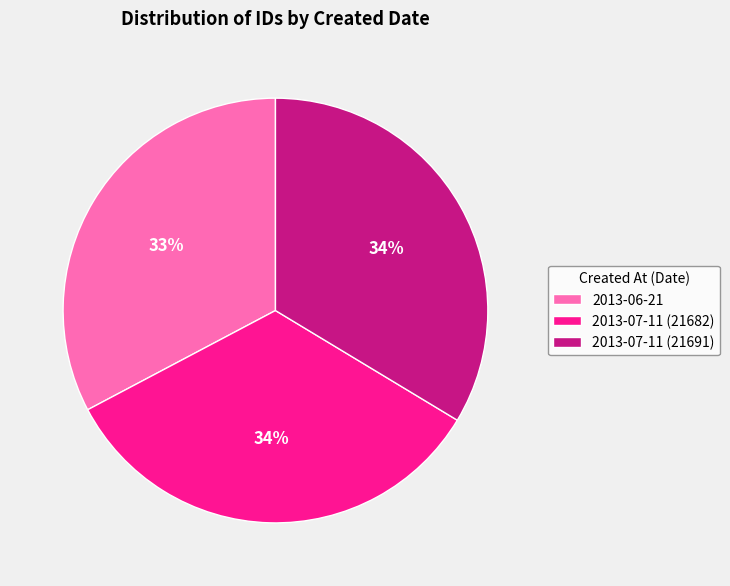

To the nearest percent, what is the difference between the largest and smallest slice percentages?

1%